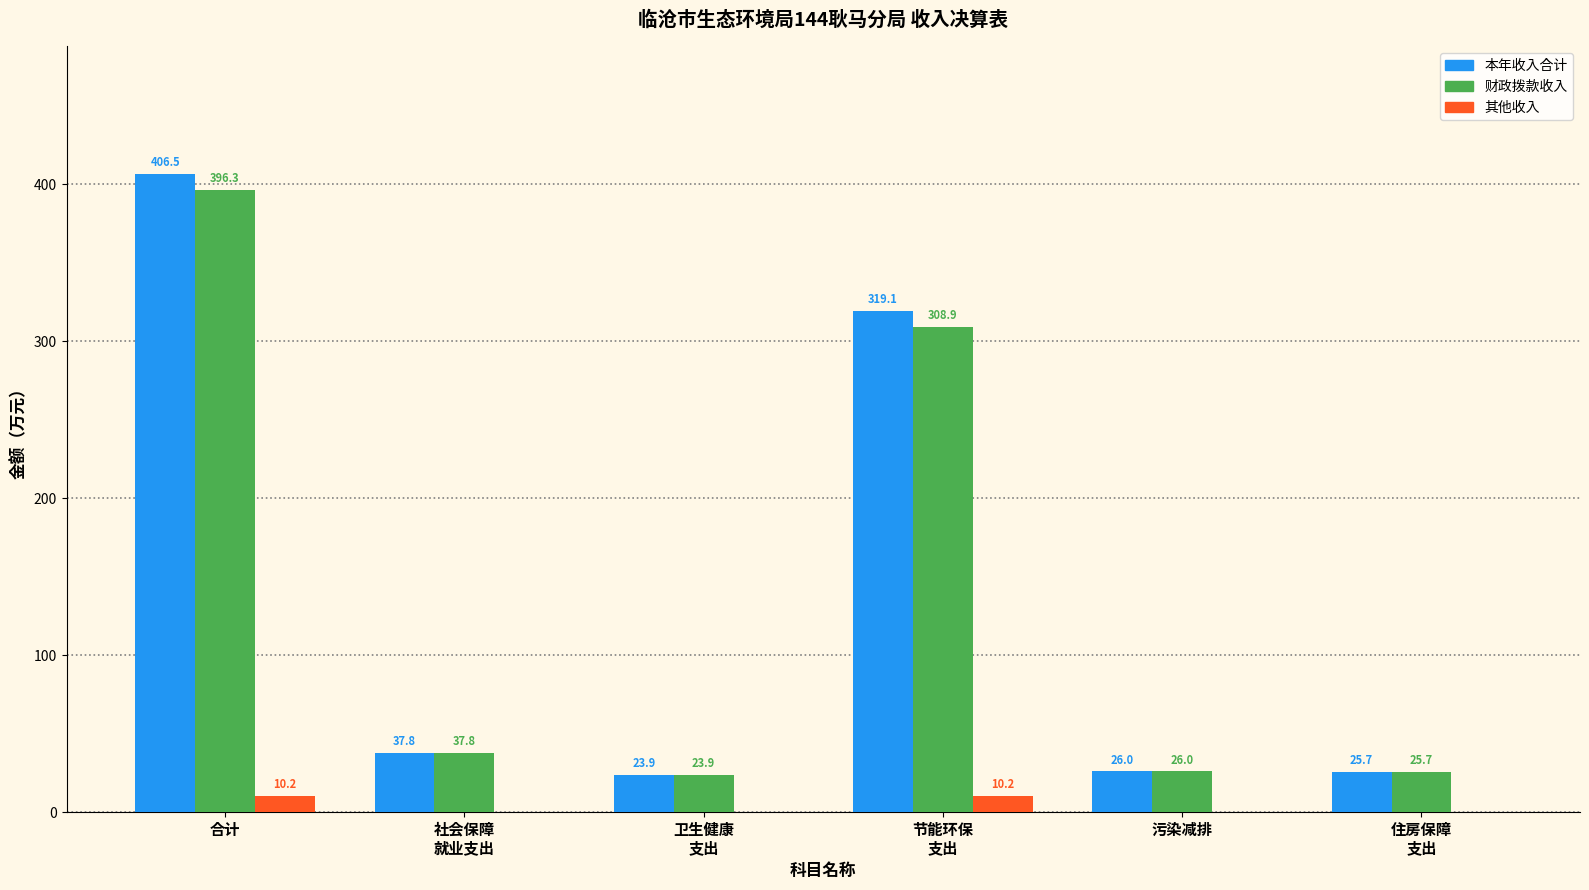

At which label does 财政拨款收入 first exceed 37?

合计